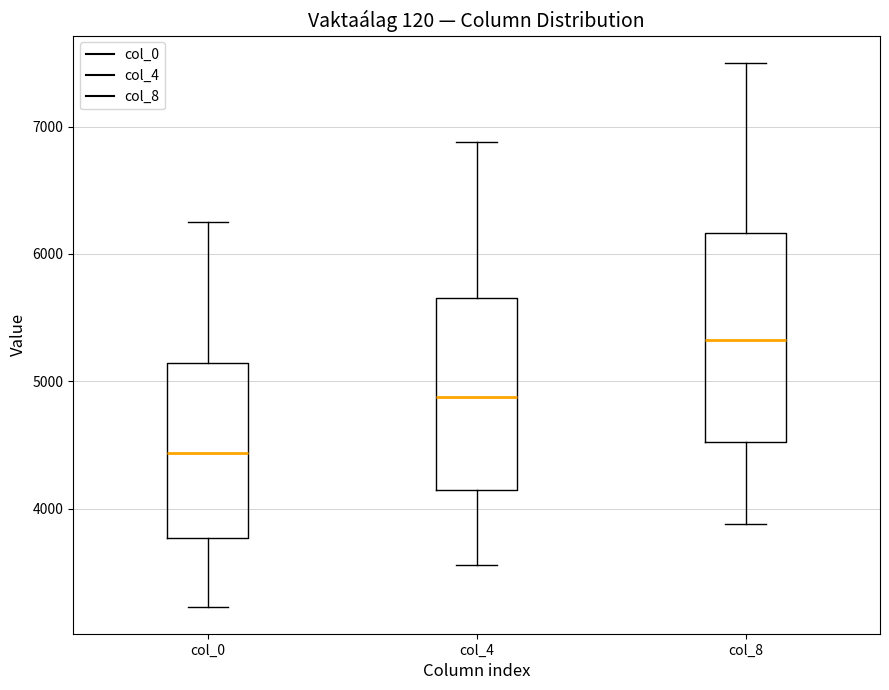

Comparing the boxes themselves (not the whiskers), which one is the tallest?

col_8